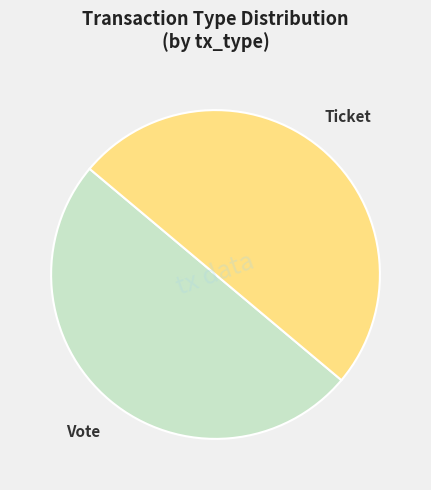

Approximately how many times larger is the value at Vote compared to Ticket?

1.0